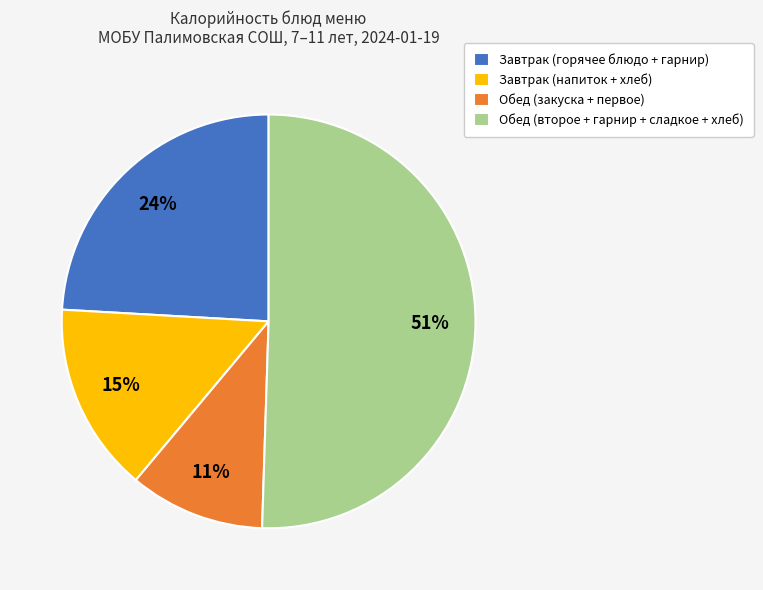

Do Завтрак (напиток + хлеб) and Завтрак (горячее блюдо + гарнир) together represent more than half of the pie?

No